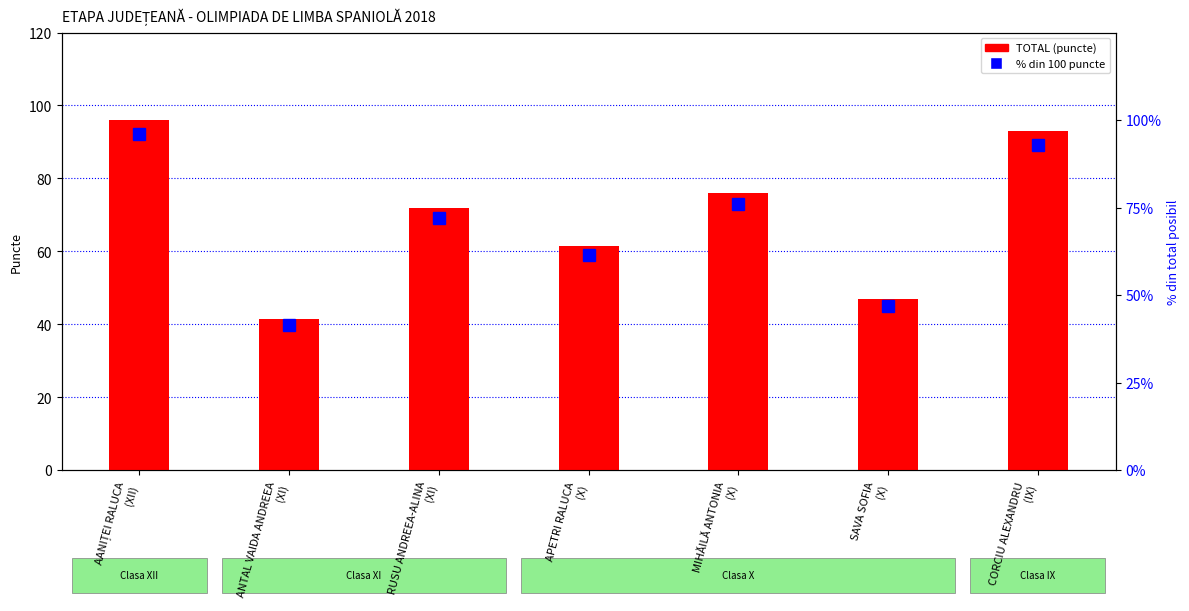

What is the average value of the TOTAL series?

69.6